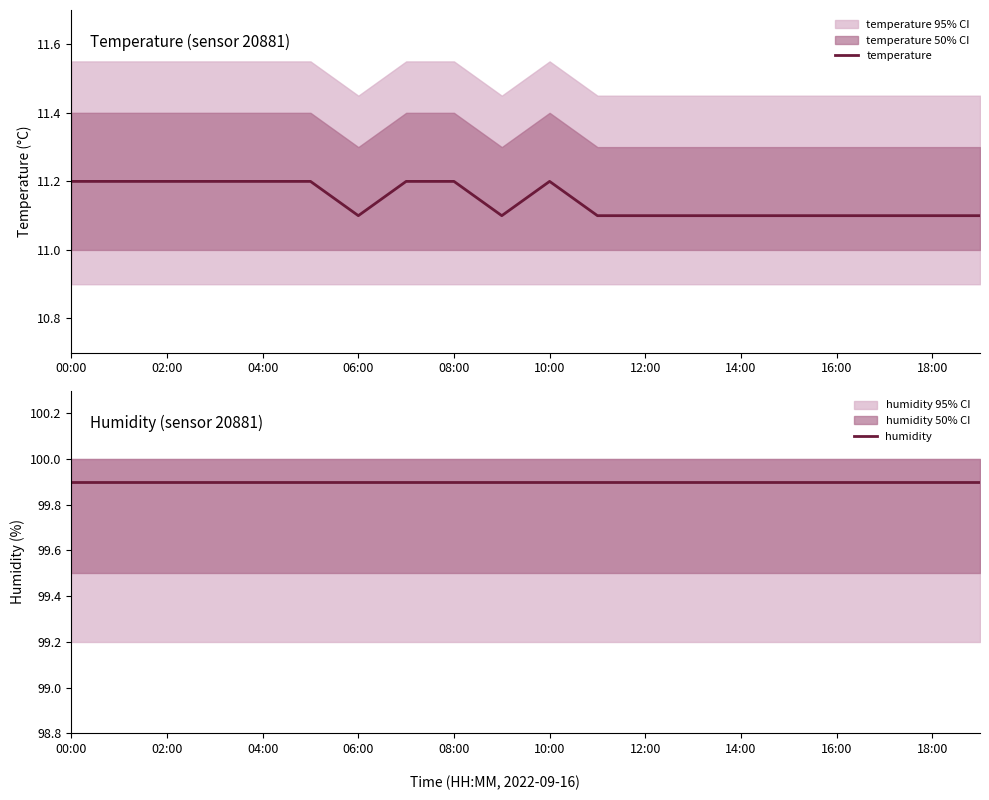

What is the minimum value for humidity?

99.9